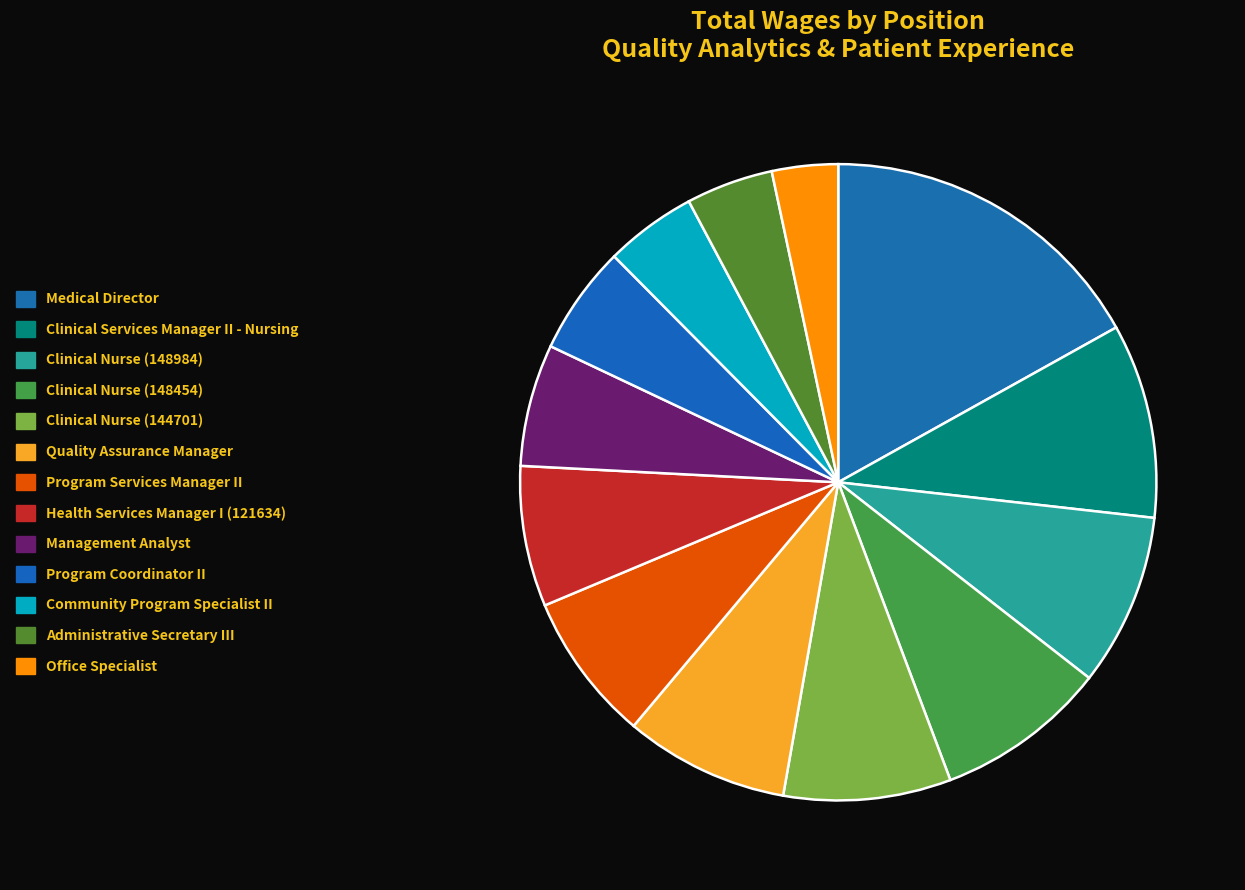

Count the number of slices in the pie.

13